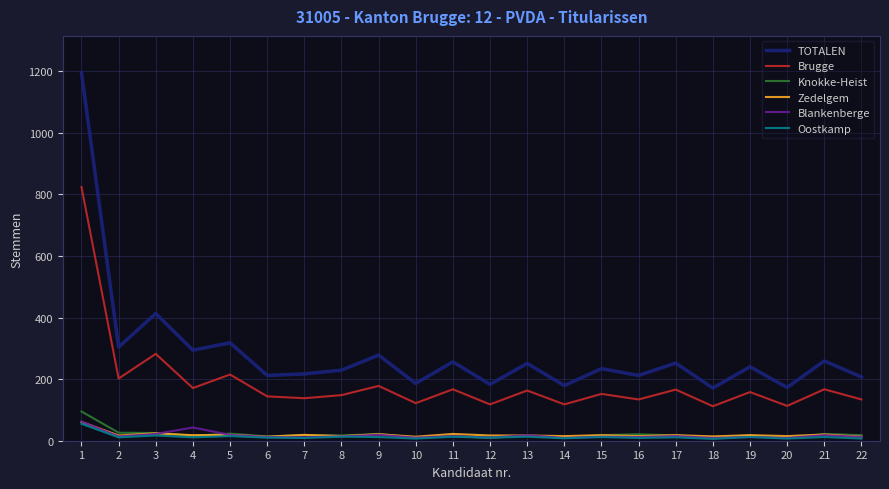

Between 1 and 22, which series saw the biggest shift?

TOTALEN